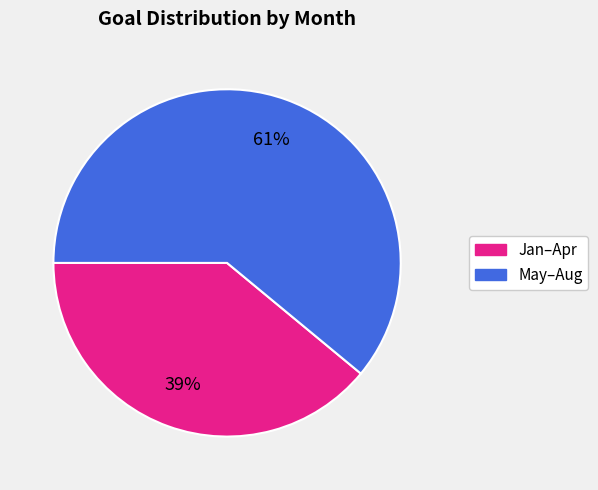

Is there any slice that represents more than half of the pie?

Yes